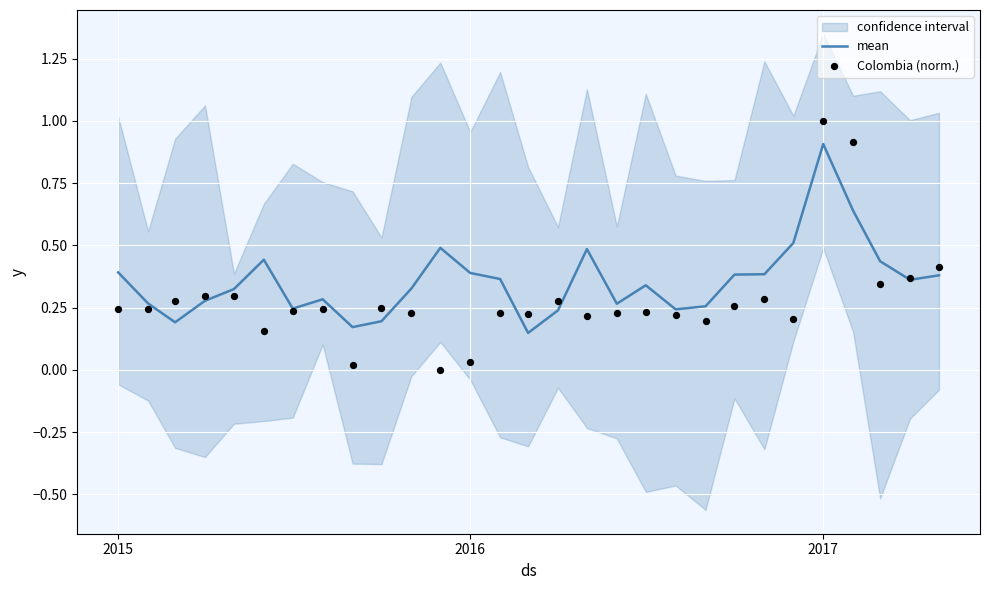

Which series reaches the maximum Y coordinate?

Colombia (norm.)